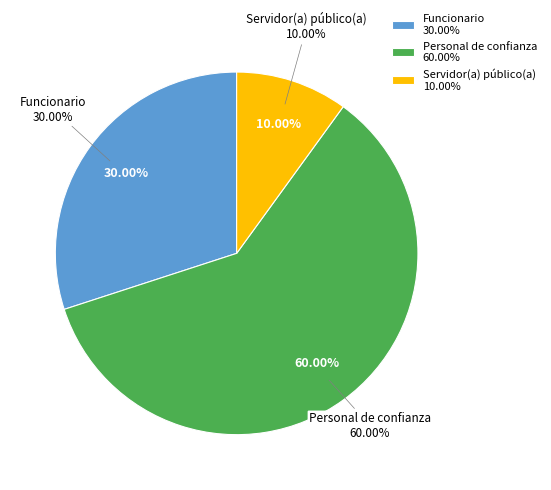

Rank the categories by value from lowest to highest.

Servidor(a) público(a), Funcionario, Personal de confianza